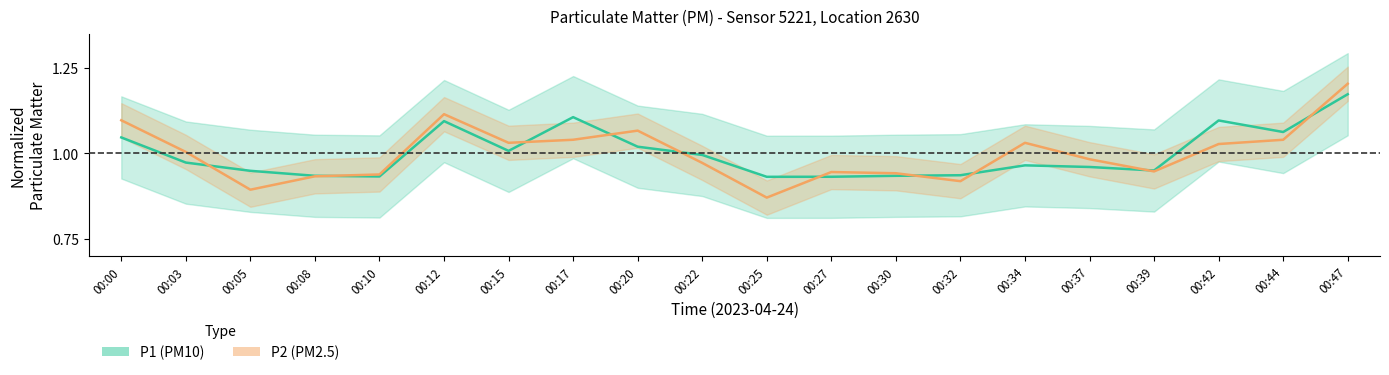

True or false: P1 and P2 cross at least once.

True